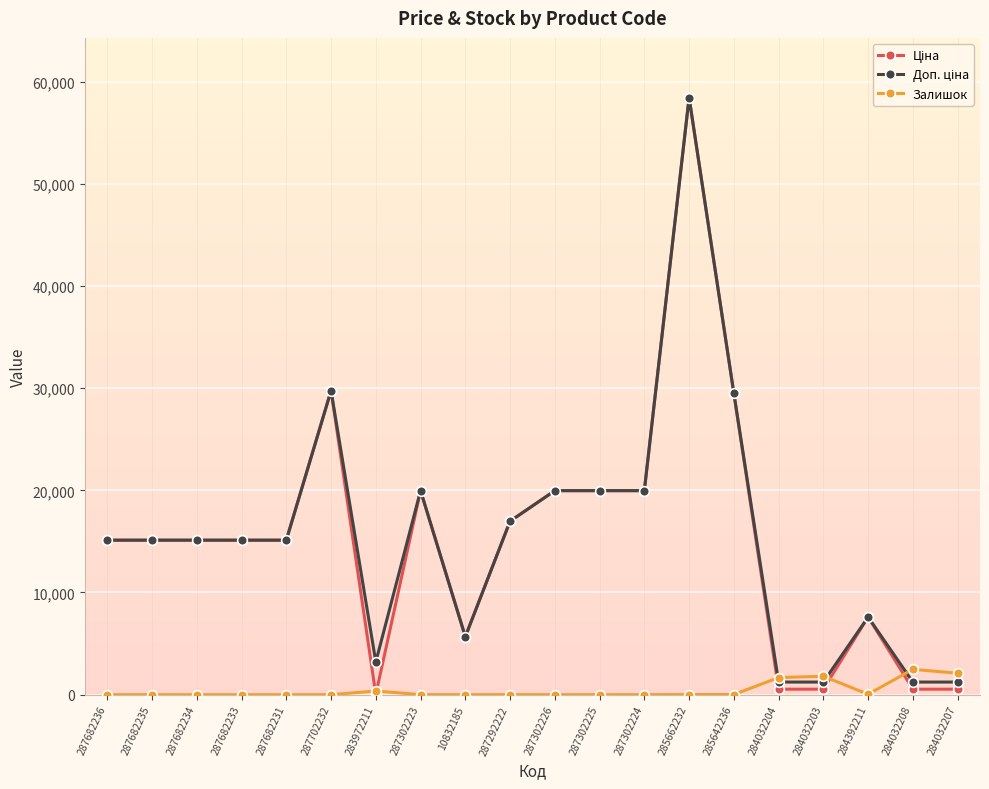

What is the maximum value shown in the chart?

58426.5